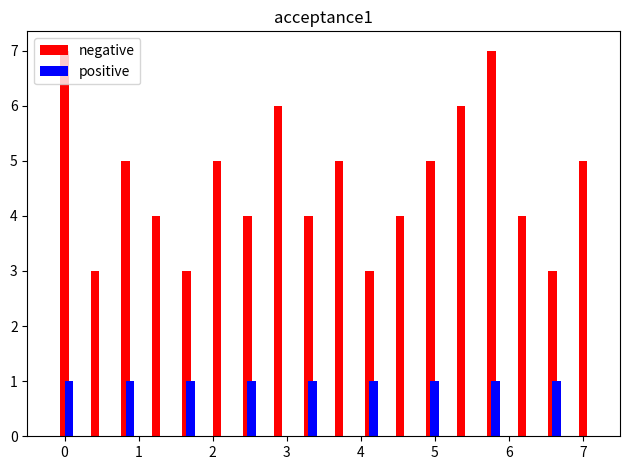

Which series has the largest total across all categories?

negative